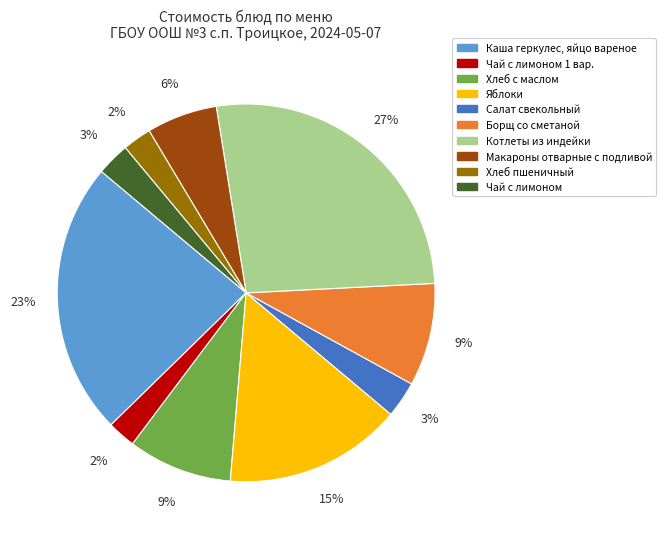

To the nearest percent, what is the average slice percentage?

10%